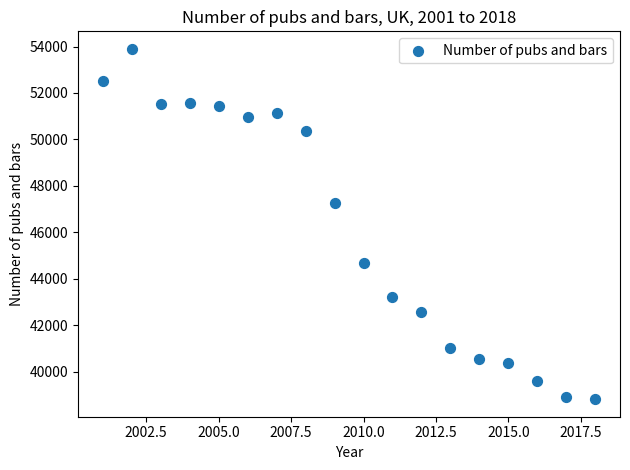

What is the range of X values (max minus min)?

17